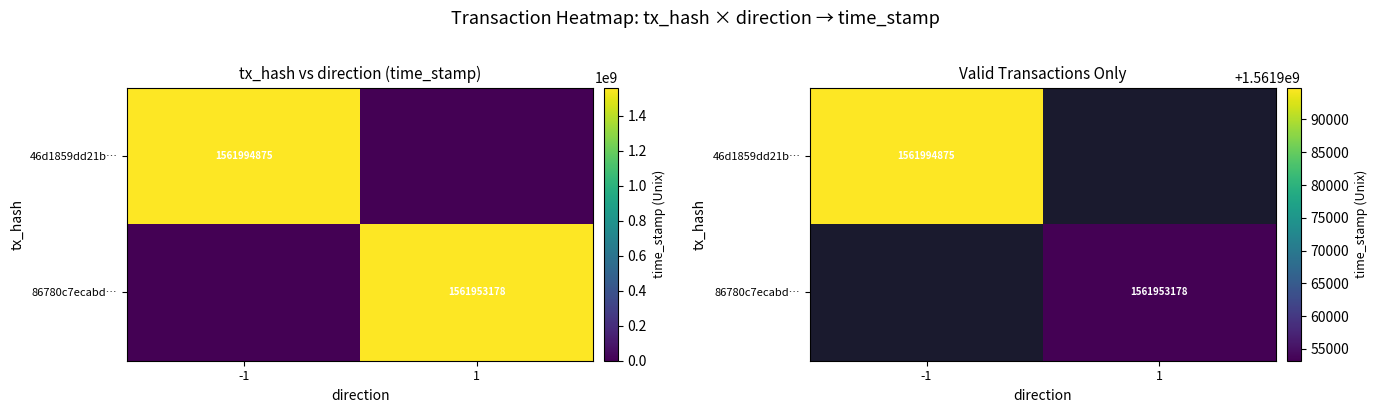

Rank the series at -1 from highest to lowest value.

46d1859dd21b…, 86780c7ecabd…